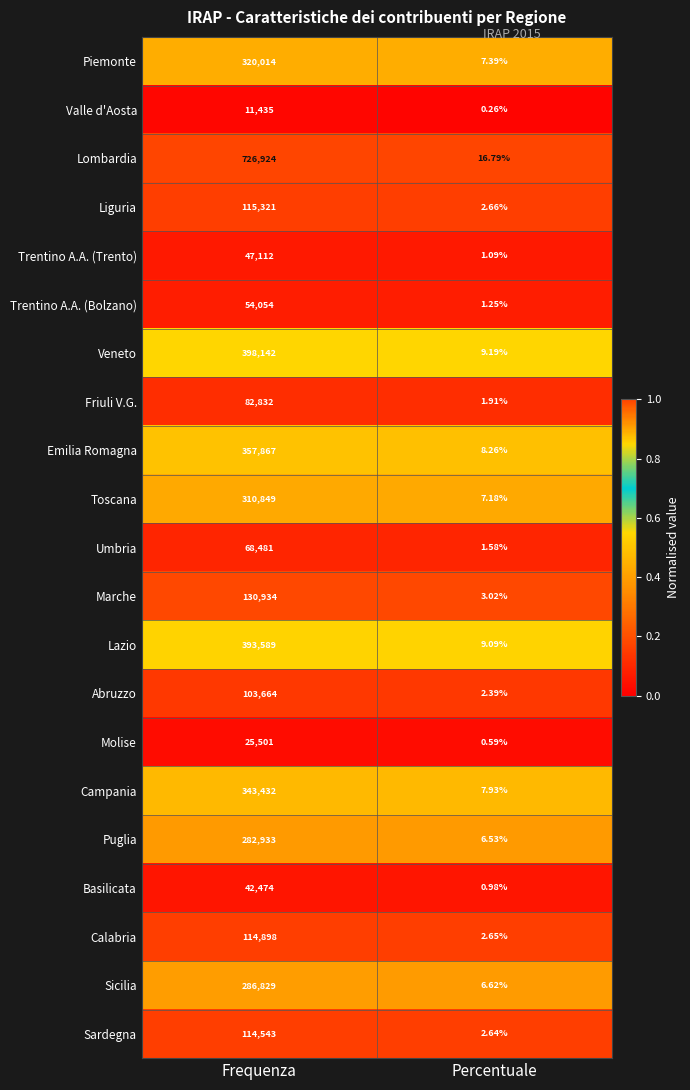

At which category is the sum across all series the highest?

Frequenza